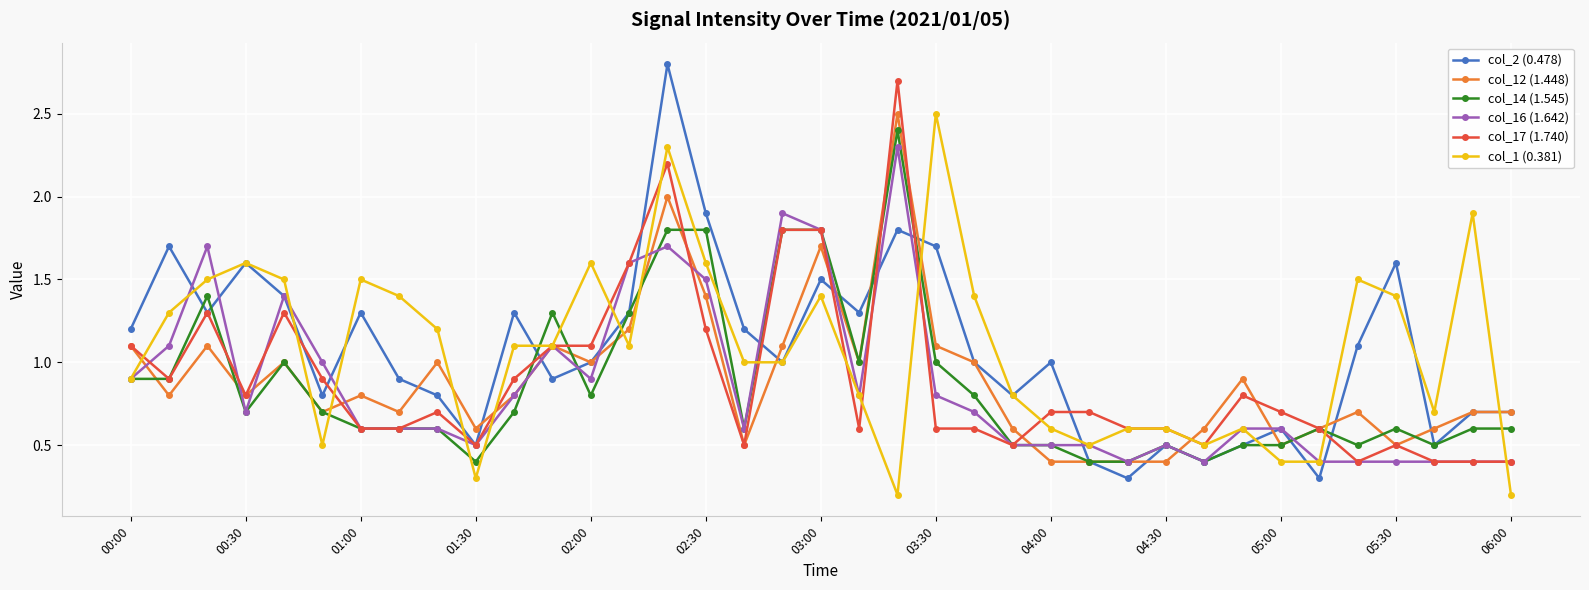

What is the value of the col_2 (0.478) point at the 21st from the left?

1.8